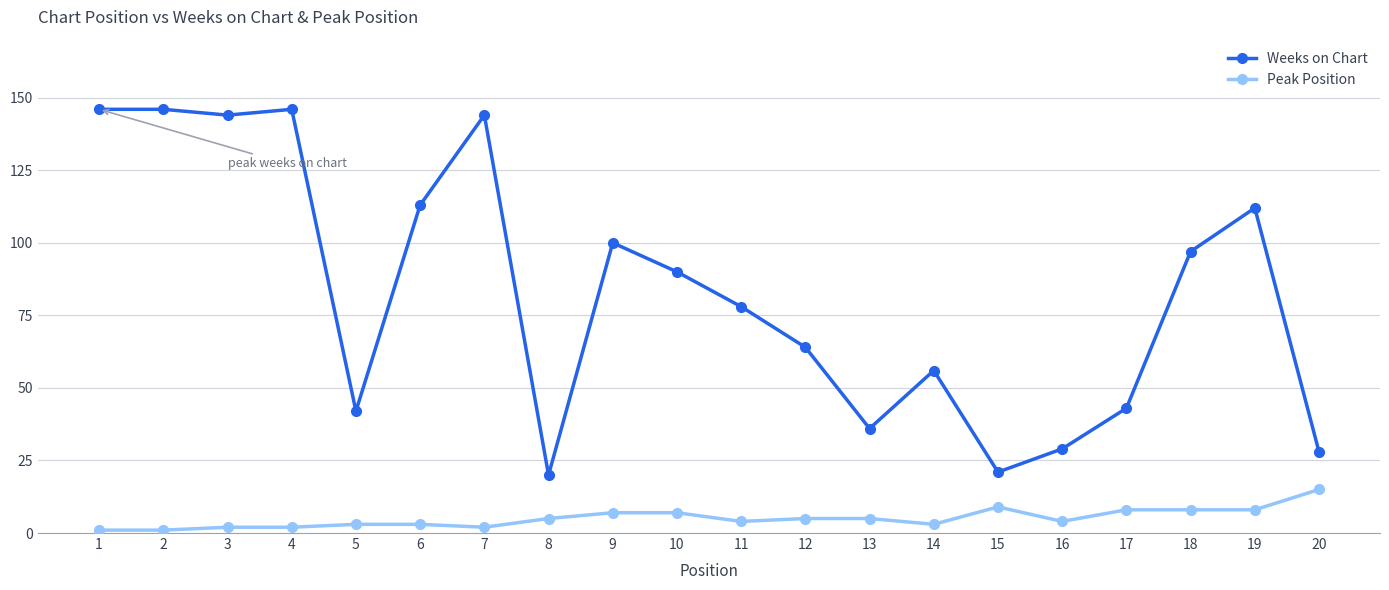

The value of Weeks on Chart at 15 is 14. True or false?

False